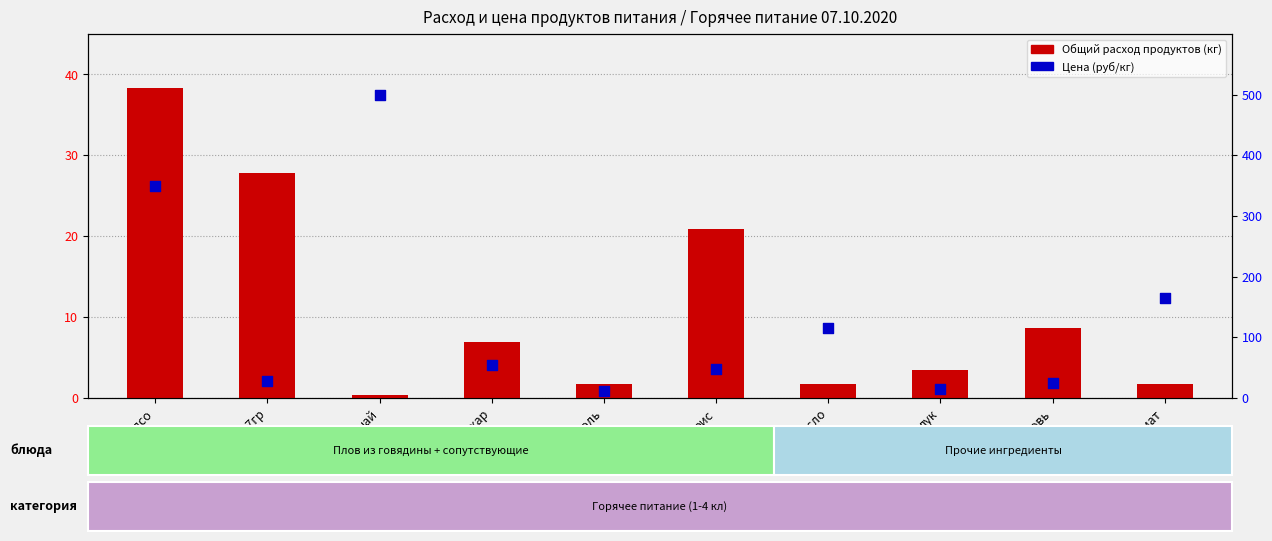

At which category is the sum across all series the highest?

чай